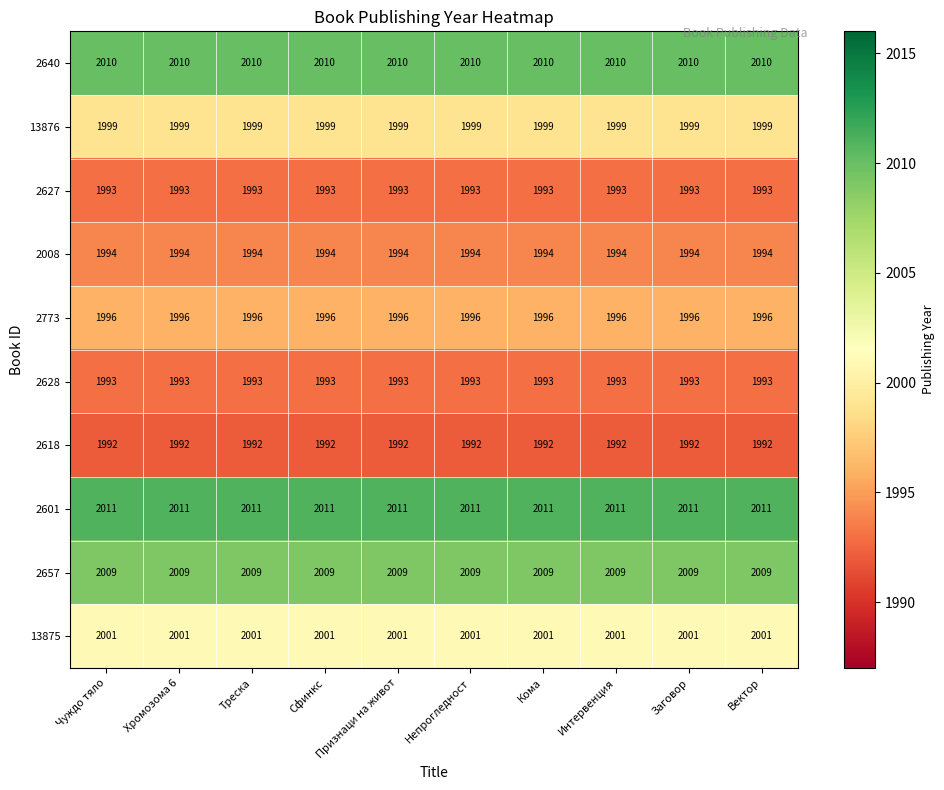

What is the average value of the 2628 series?

1993